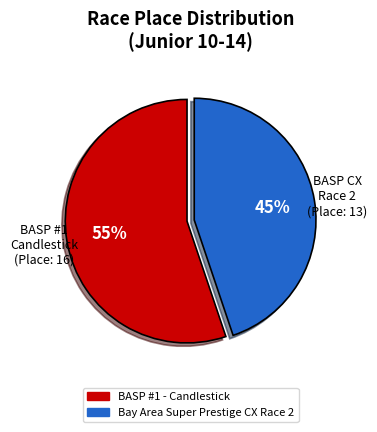

How many slices are in this pie chart?

2